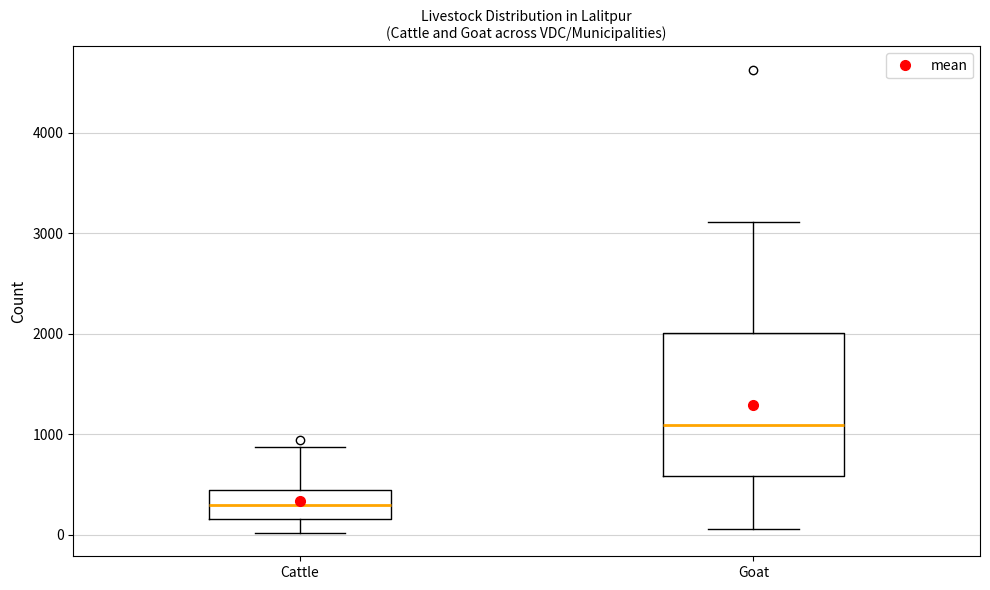

Reading left to right, read every box against the y-axis: the position of its median line, the range the box covers, and the ends of its whiskers. The values are not printed on the chart, so give them approximately, as read against the axis.

Cattle: median 300, box 200 to 400, whiskers 0 to 900
Goat: median 1100, box 600 to 2000, whiskers 100 to 3100